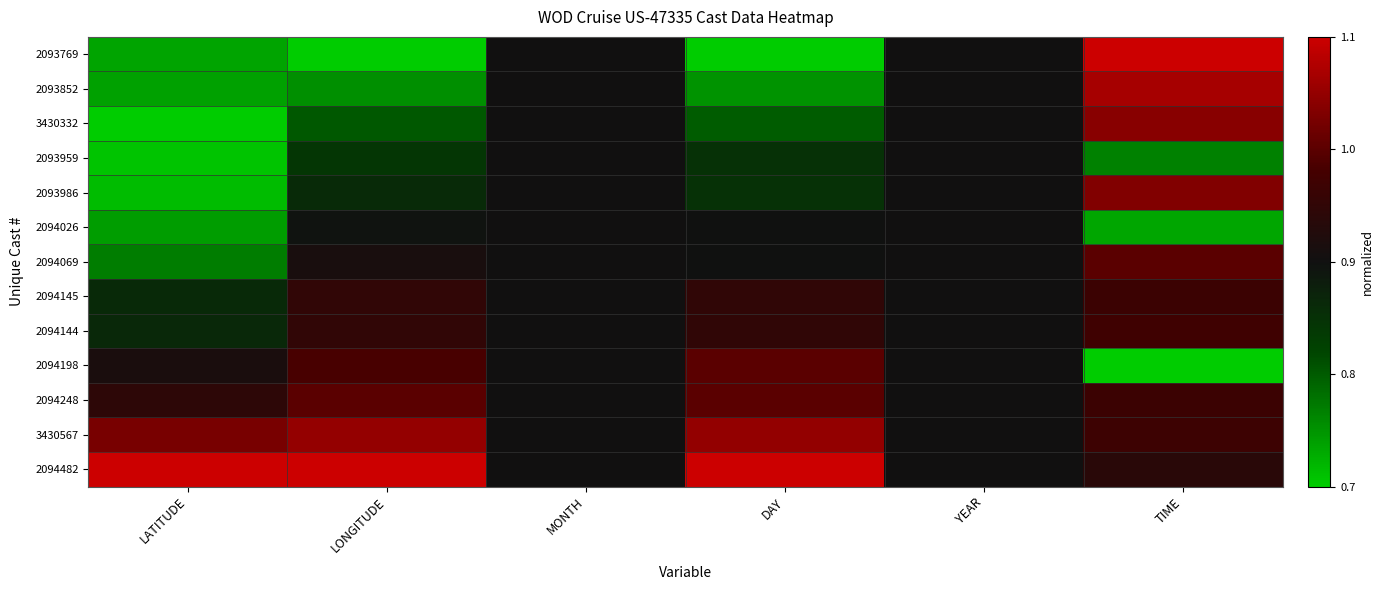

At how many categories does at least one series exceed 1?

4